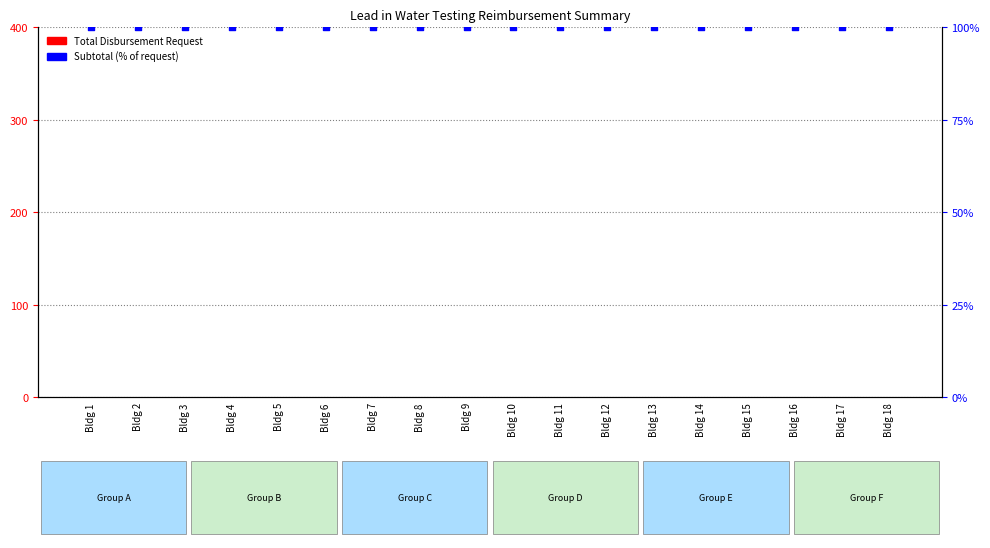

What is the total value across all series at Bldg 17?

100